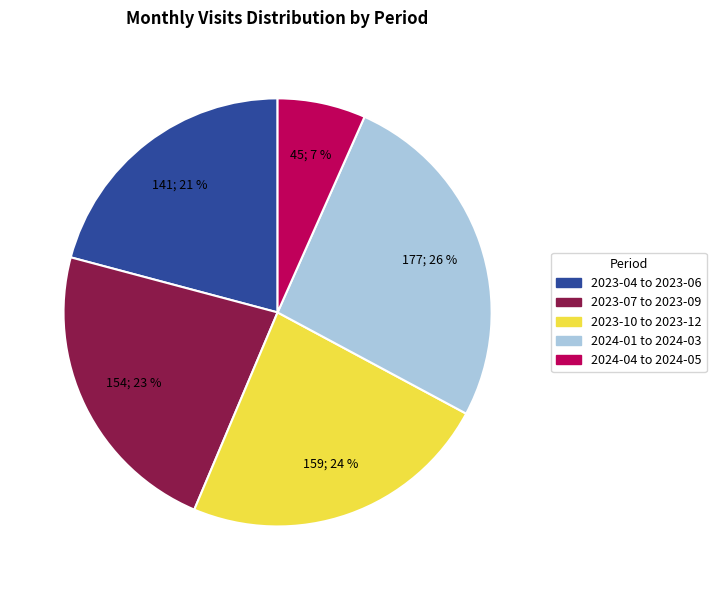

Rank the categories by value from highest to lowest.

2024-01 to 2024-03, 2023-10 to 2023-12, 2023-07 to 2023-09, 2023-04 to 2023-06, 2024-04 to 2024-05